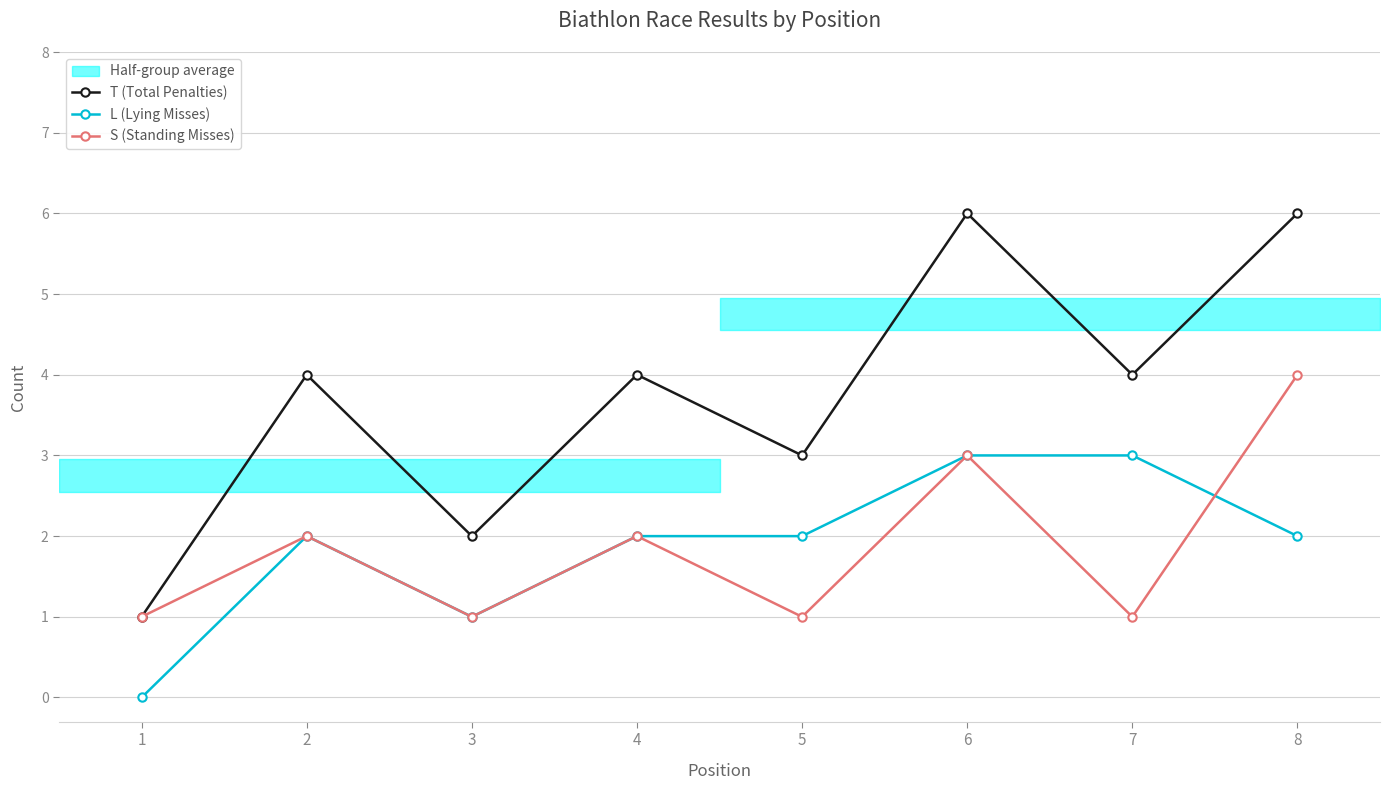

Does the chart have visible grid lines?

Yes